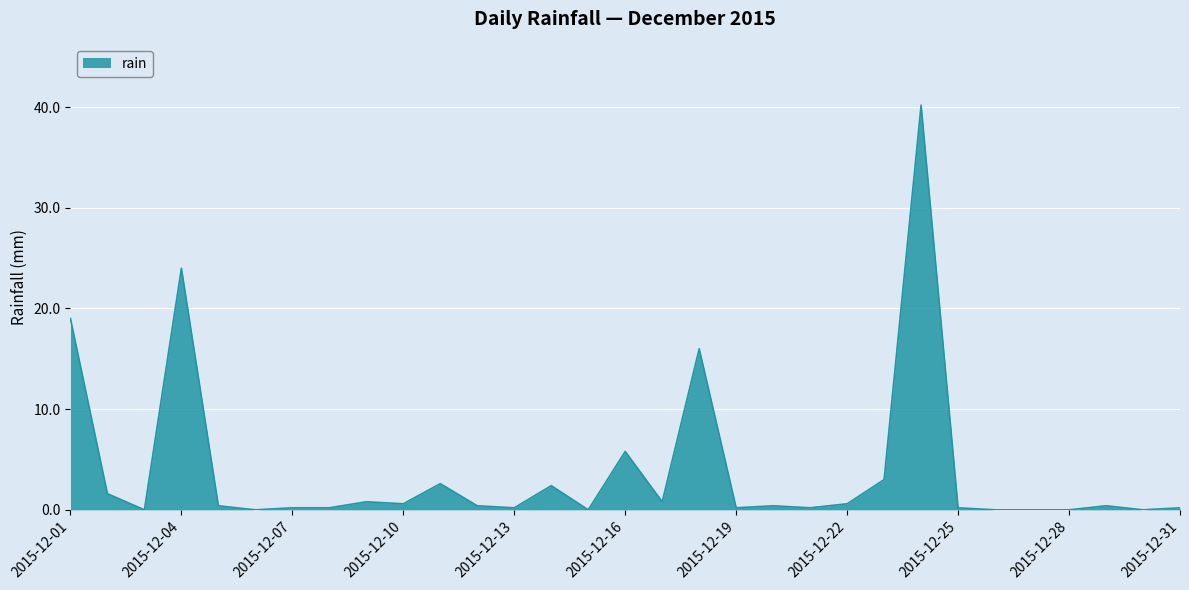

What is the difference between the maximum and minimum values?

40.2